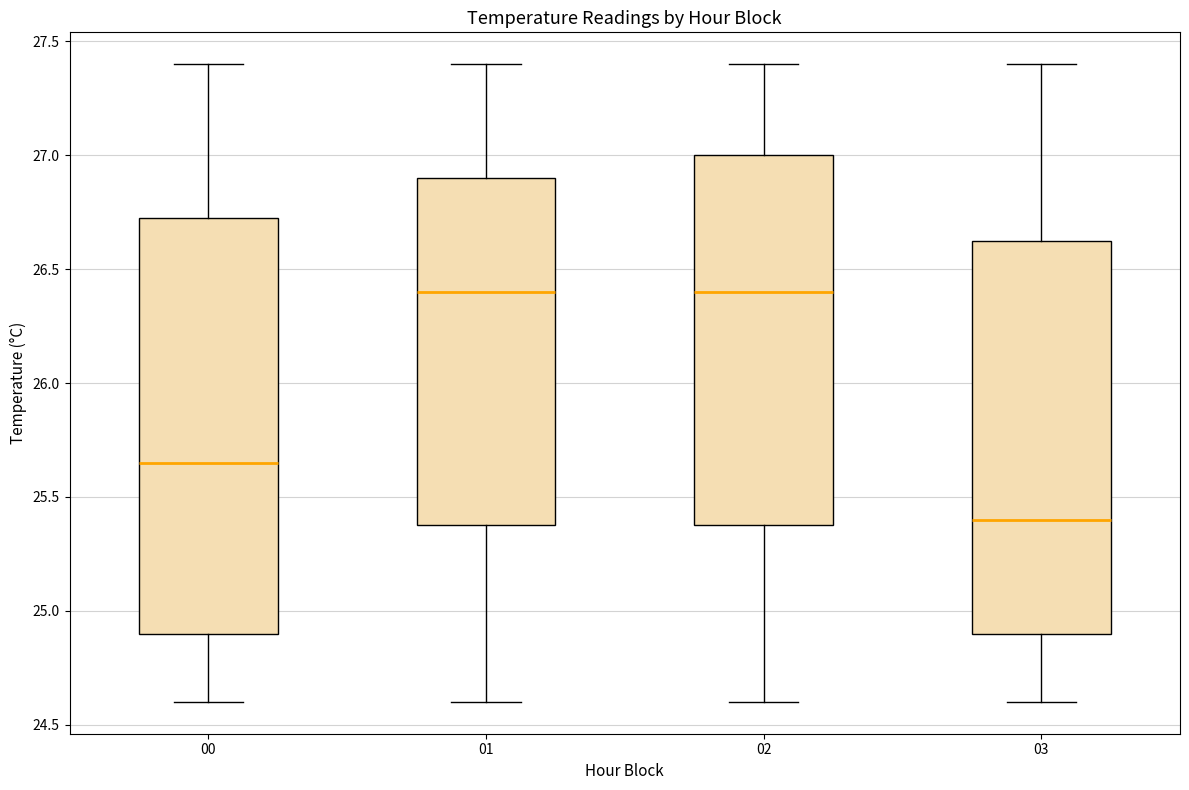

Which box is the tallest, from its lower edge to its upper edge?

00